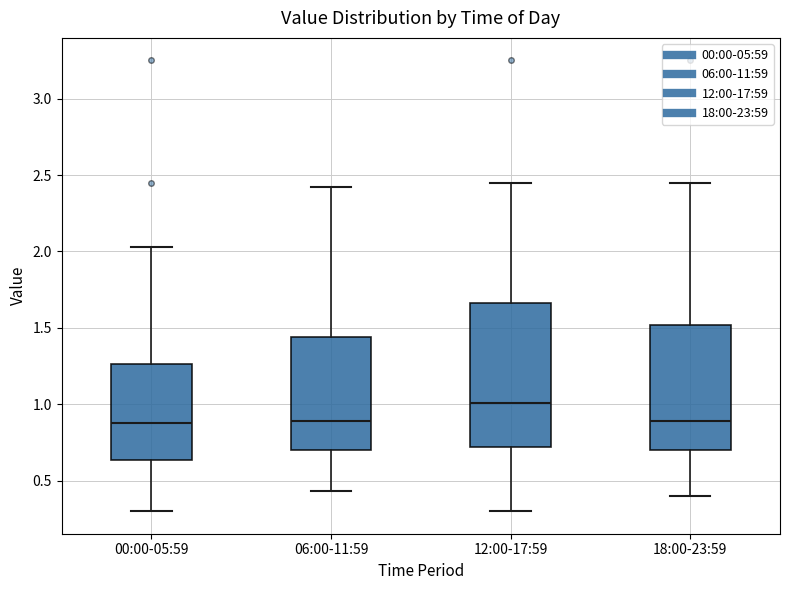

Where does the lower whisker of the box for 18:00-23:59 end on the y-axis? The values are not printed on the chart, so give them approximately, as read against the axis.

0.40